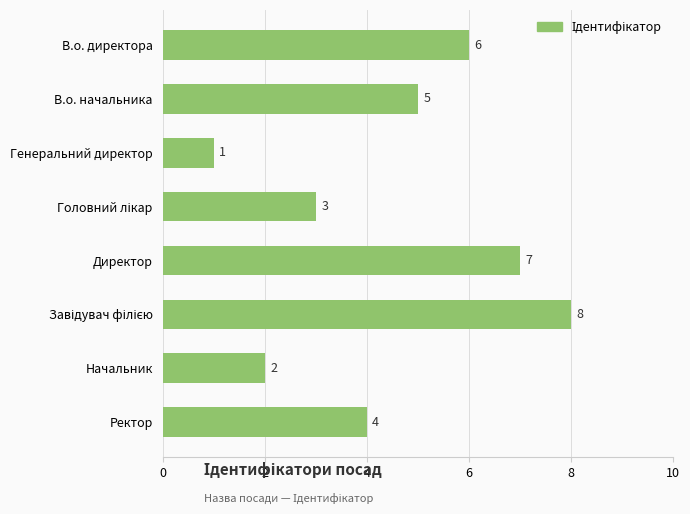

True or false: the data shows 1 at Генеральний директор.

True